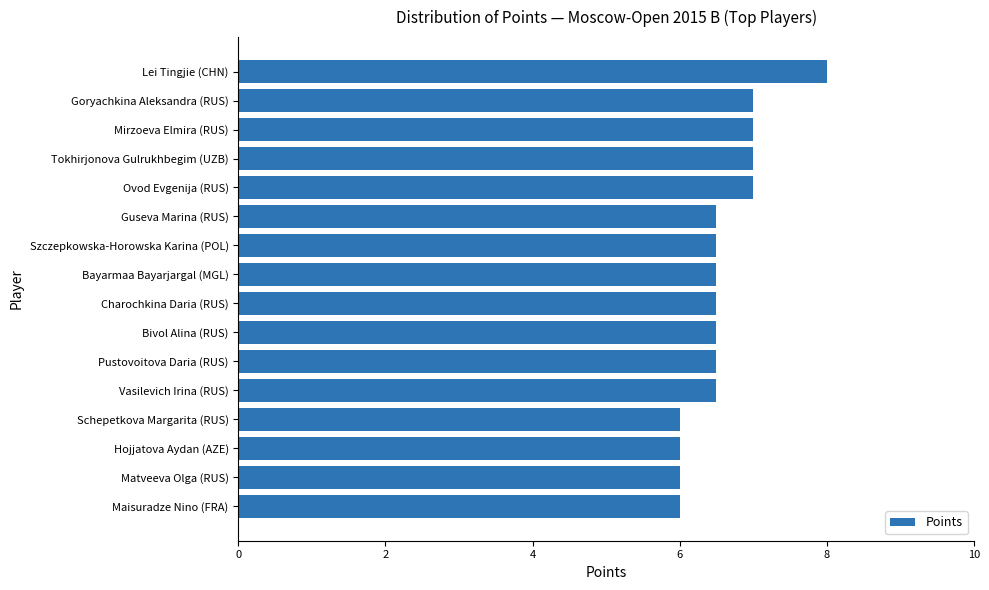

What is the sum of the values at Schepetkova Margarita (RUS) and Bivol Alina (RUS)?

12.5